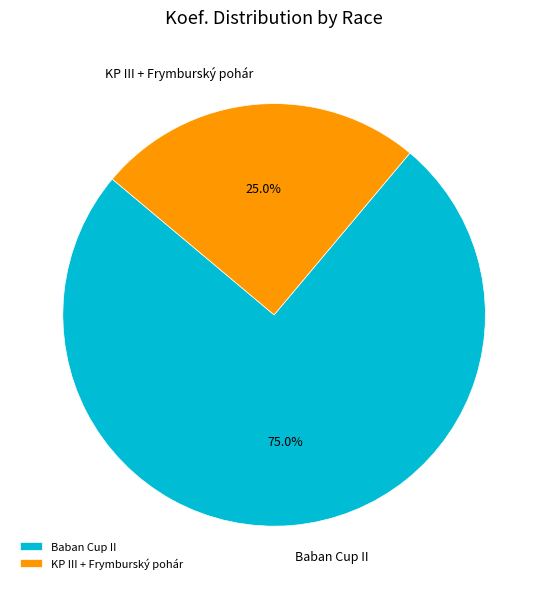

How many segments does this pie chart have?

2